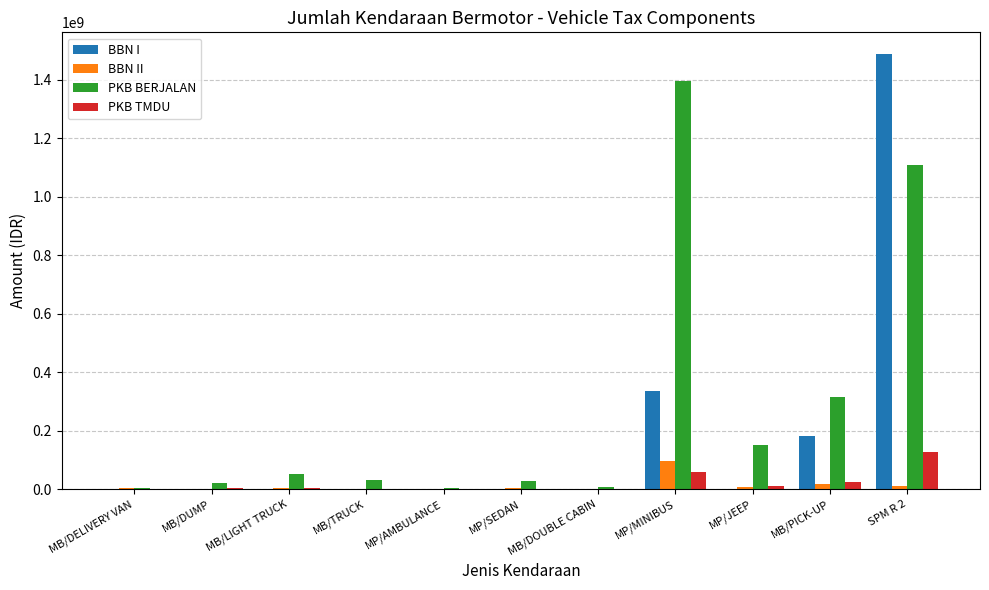

What is the spread (max minus min) of values at MP/AMBULANCE?

4408950